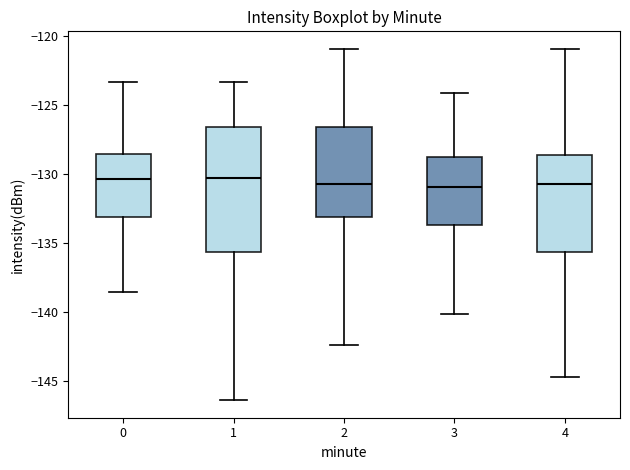

Comparing the boxes themselves (not the whiskers), which one is the tallest?

1